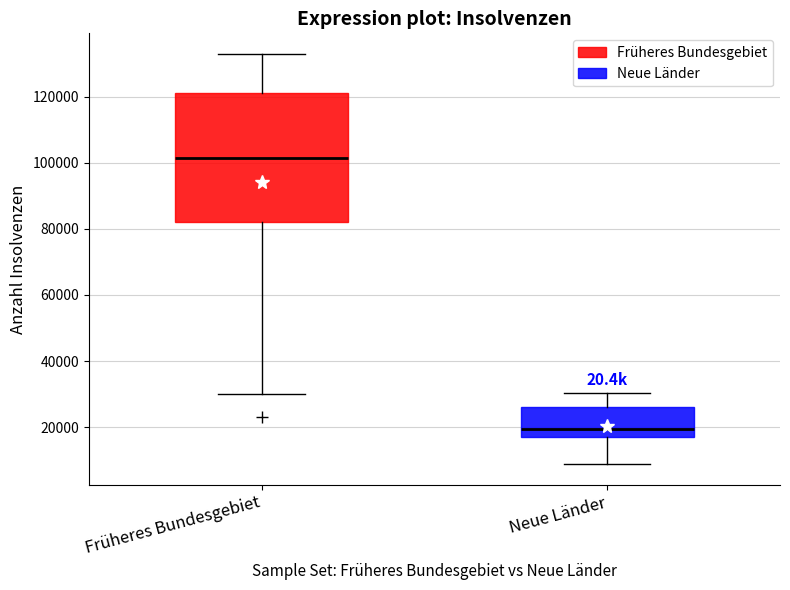

Reading left to right, transcribe this box plot: for each box, give where its median line is, the range the box spans, and where its two whiskers end, as read against the y-axis. The values are not printed on the chart, so give them approximately, as read against the axis.

Früheres Bundesgebiet: median 102000, box 82000 to 122000, whiskers 30000 to 134000
Neue Länder: median 20000, box 16000 to 26000, whiskers 8000 to 30000